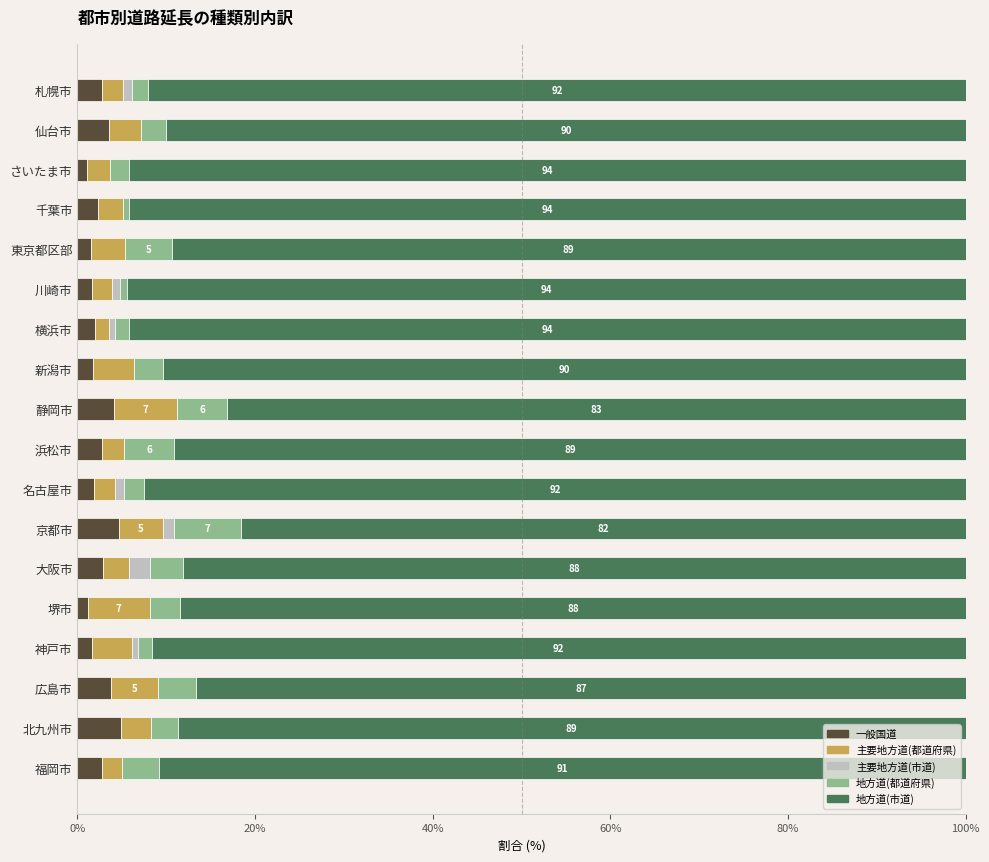

Count the number of categories in the chart.

18